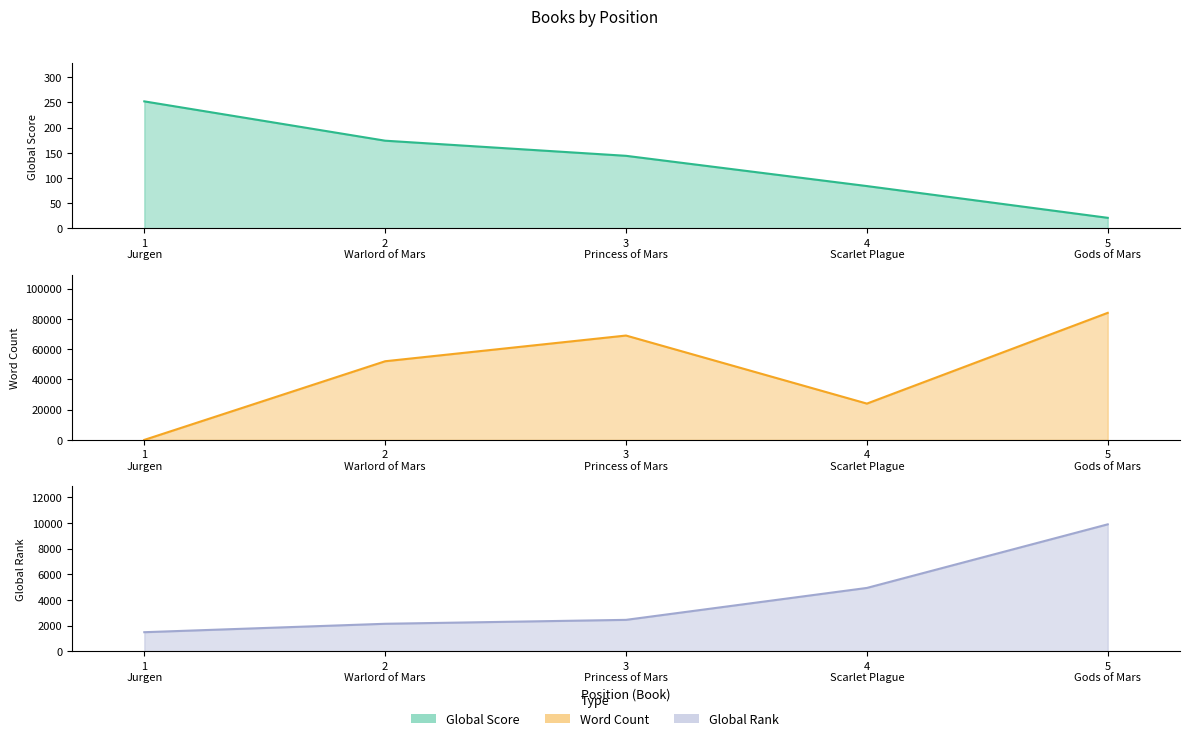

What is the sum of all Word Count values?

229000